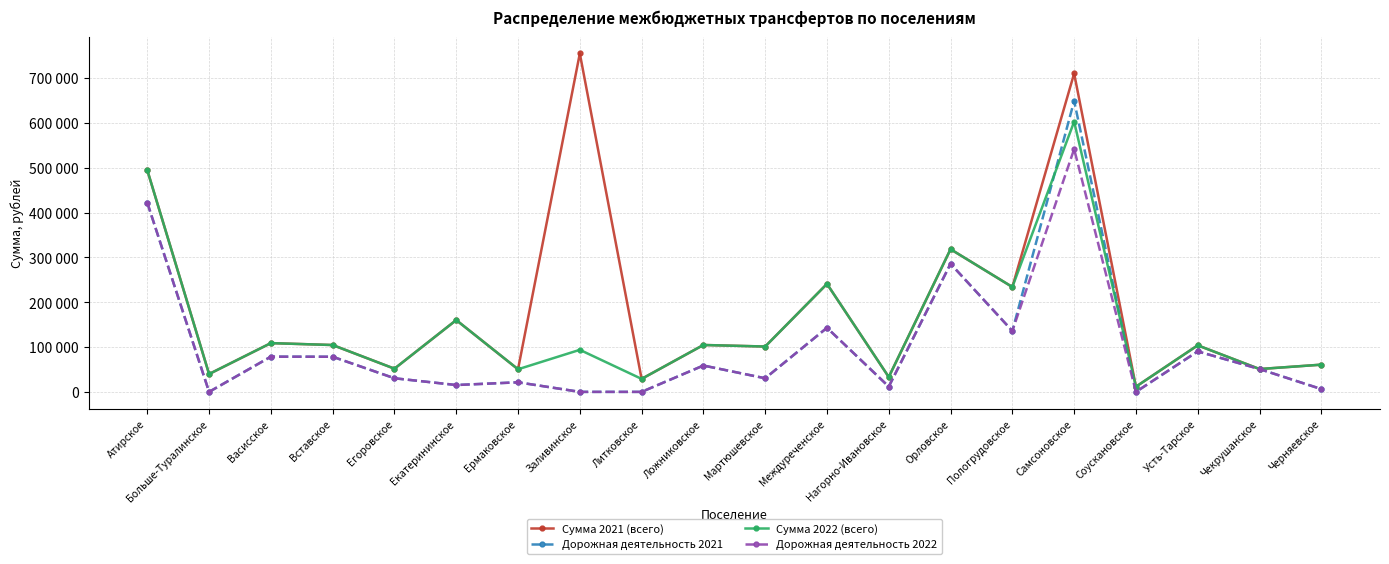

Is the value of Сумма 2021 (всего) at Чекрушанское greater than the value of Сумма 2022 (всего) at Больше-Туралинское?

Yes